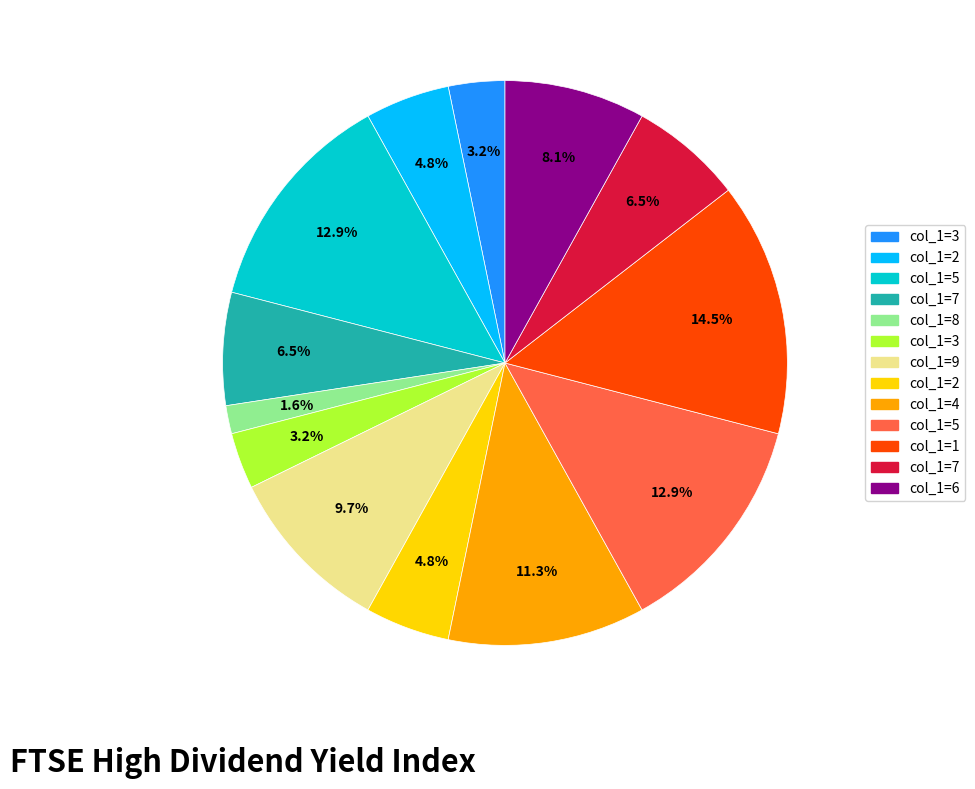

Is there any slice that represents more than half of the pie?

No